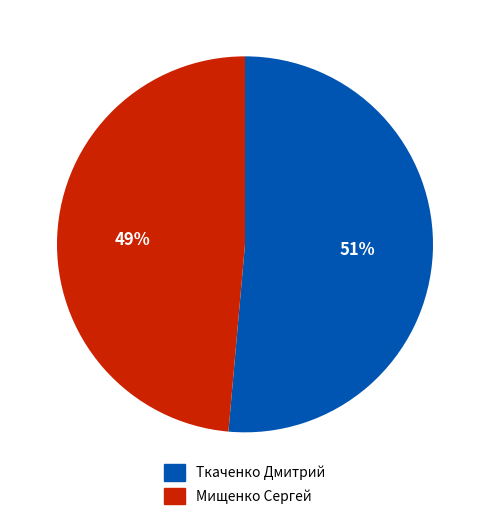

Which category has the biggest portion of the pie?

Ткаченко Дмитрий